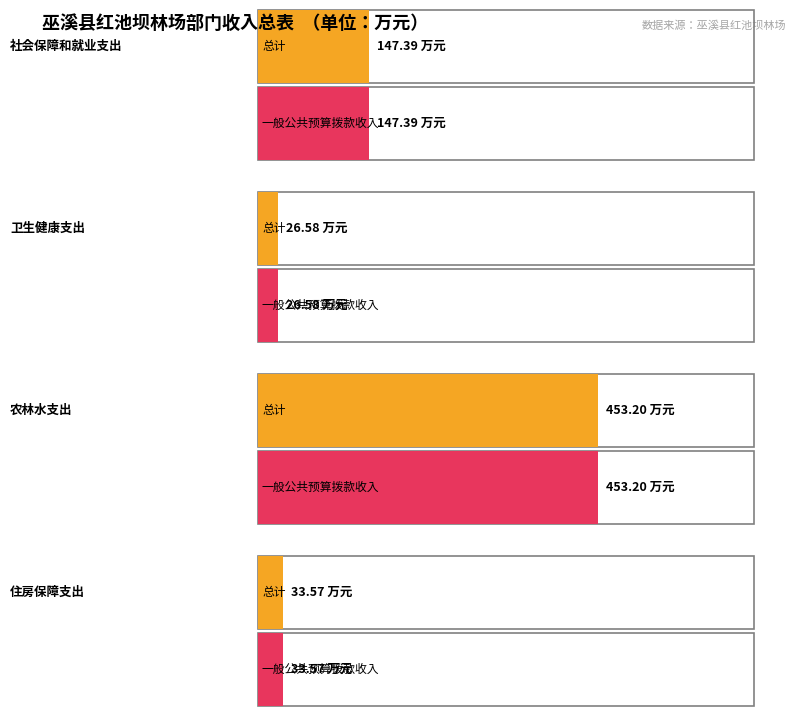

Does the chart contain stacked bars?

No